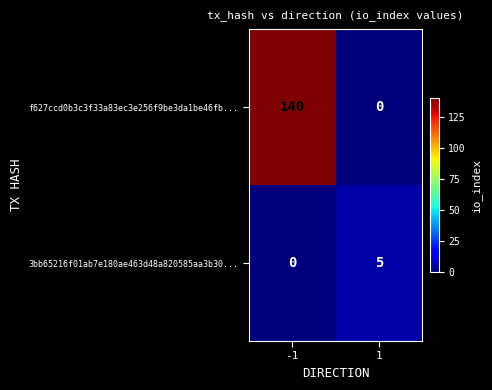

Rank the series at -1 from highest to lowest value.

f627ccd0b3c3f33a83ec3e256f9be3da1be46fb..., 3bb65216f01ab7e180ae463d48a820585aa3b30...